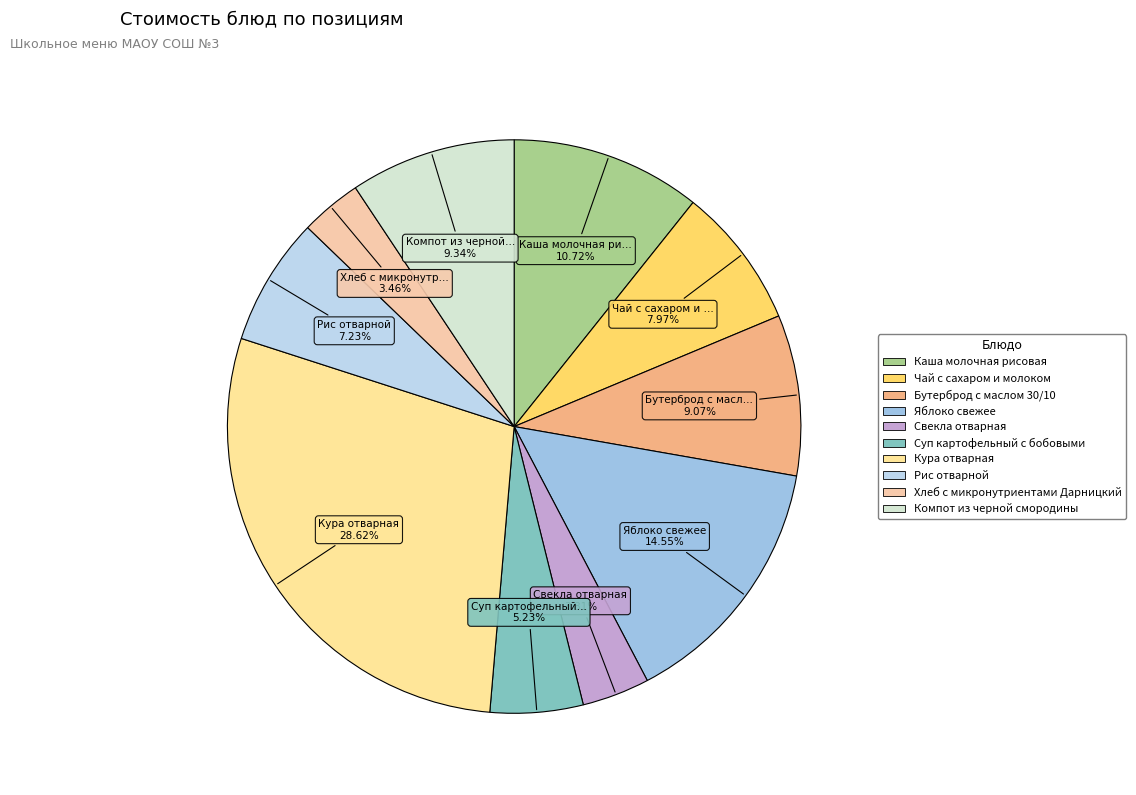

How many slices are in this pie chart?

10